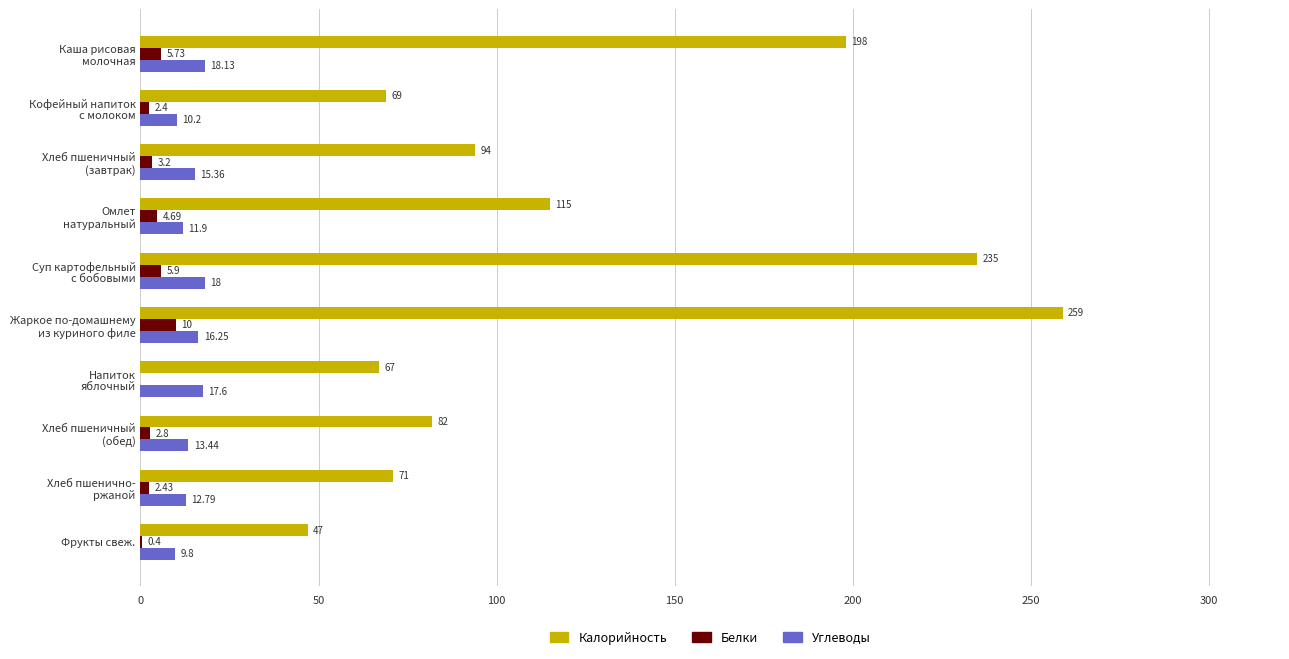

How many data points in Углеводы are above 15?

5